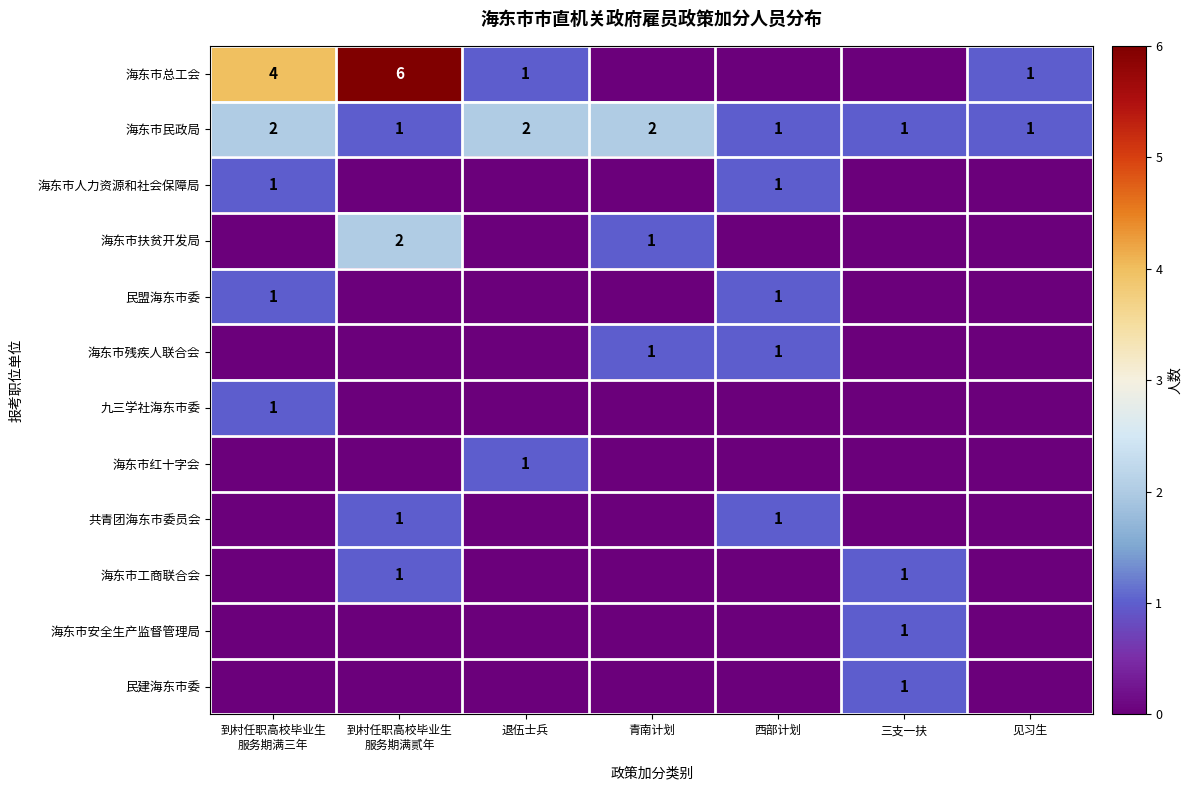

At which category is the sum across all series the highest?

到村任职高校毕业生
服务期满贰年